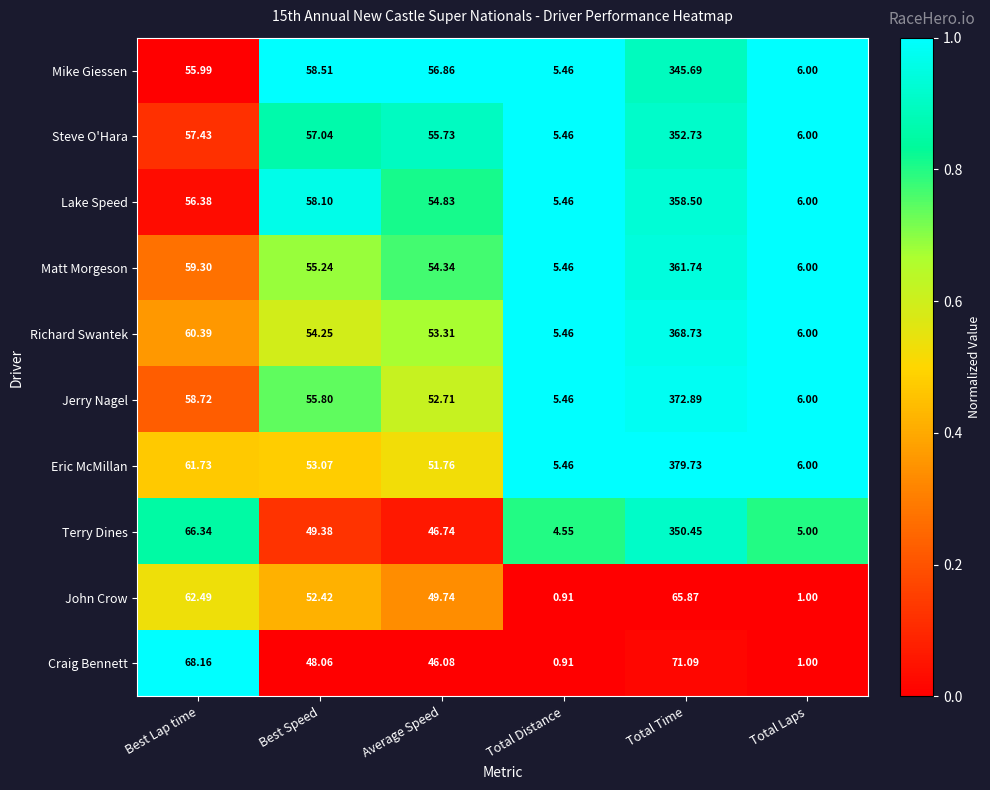

Which series has the largest total across all categories?

Eric McMillan